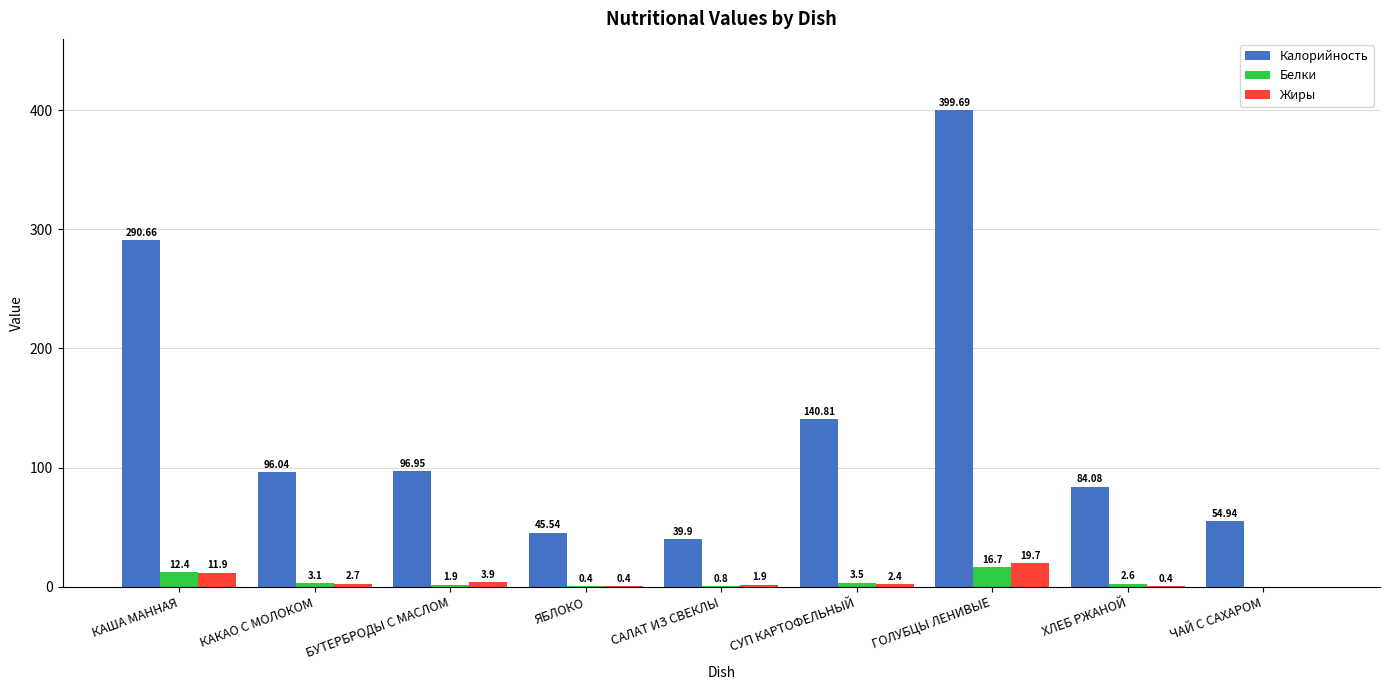

What is the total value across all series at КАКАО С МОЛОКОМ?

101.8